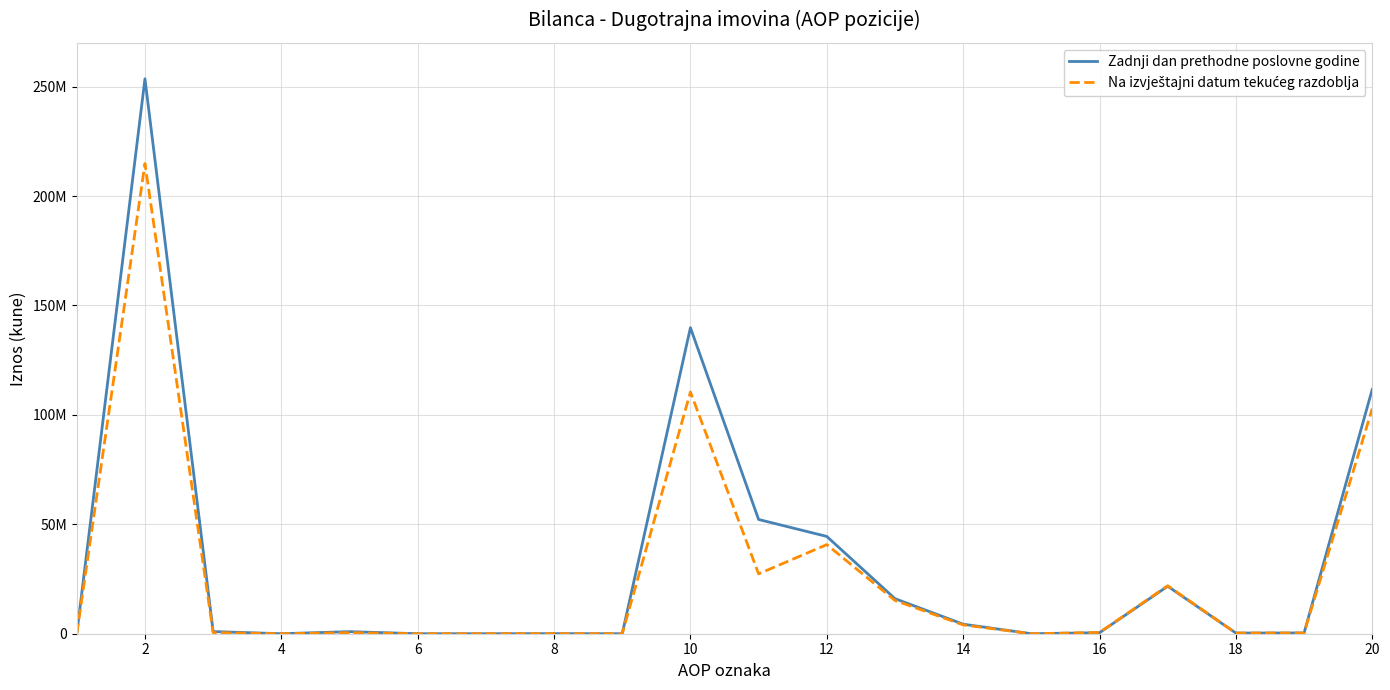

Does the chart display data point markers on the line(s)?

No